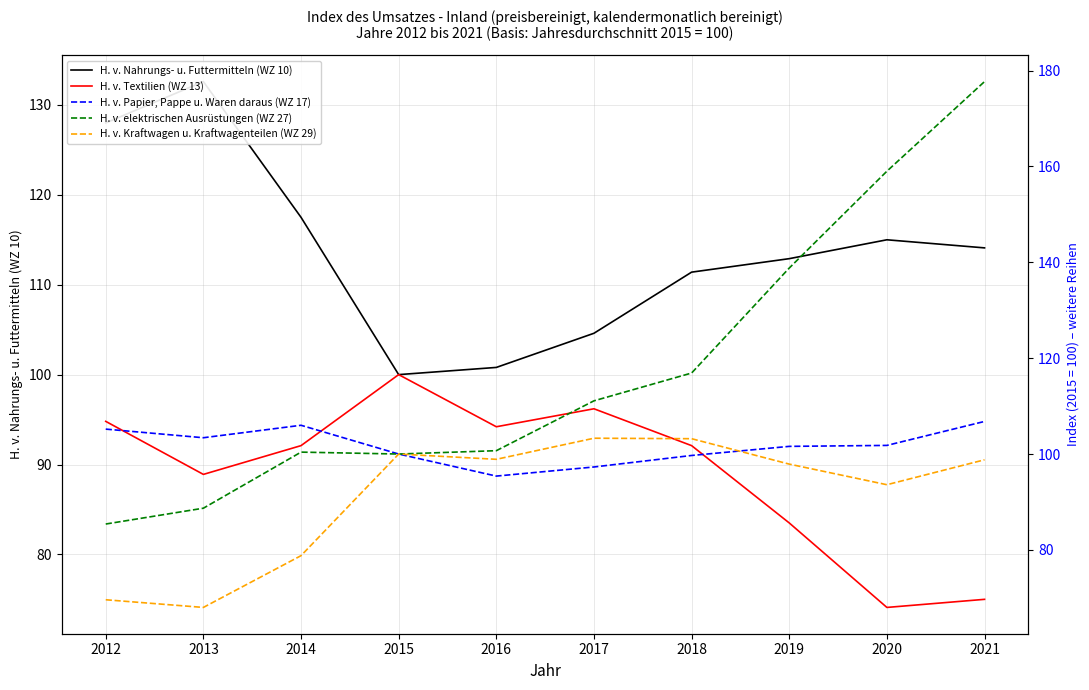

Which label corresponds to the largest value in the chart?

2021